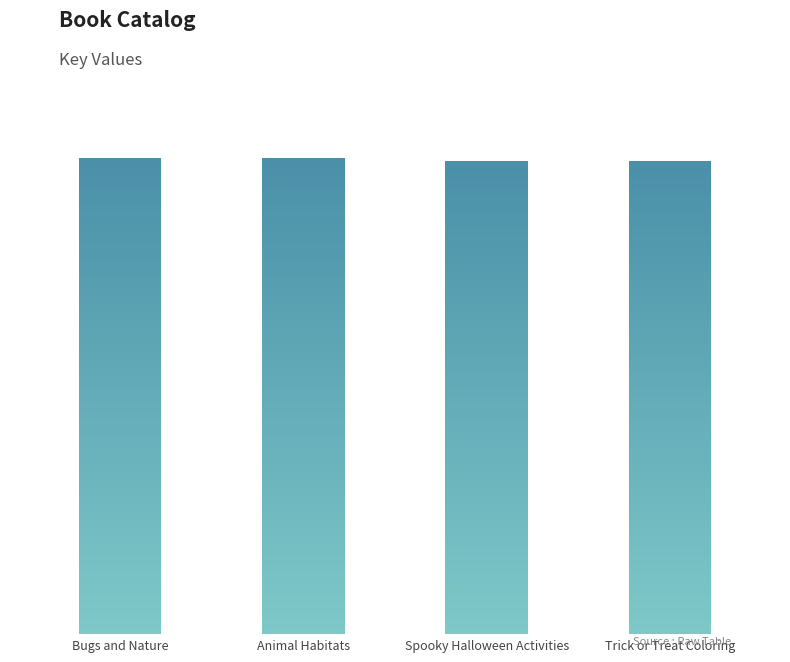

Are the bars horizontal?

No